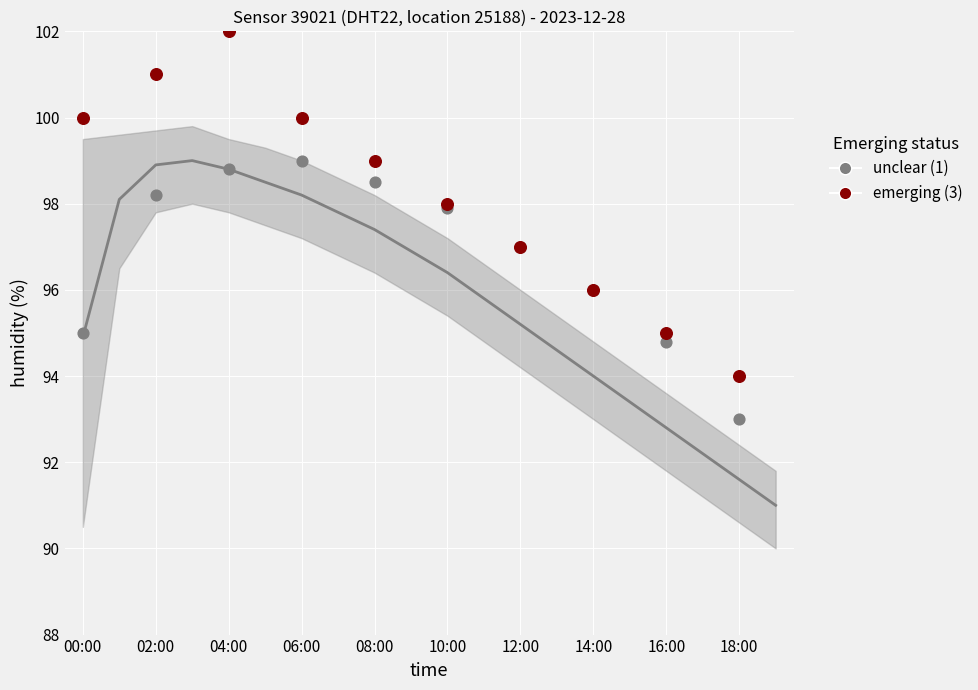

What is the change in value from 03:00 to 09:00?

-2.1